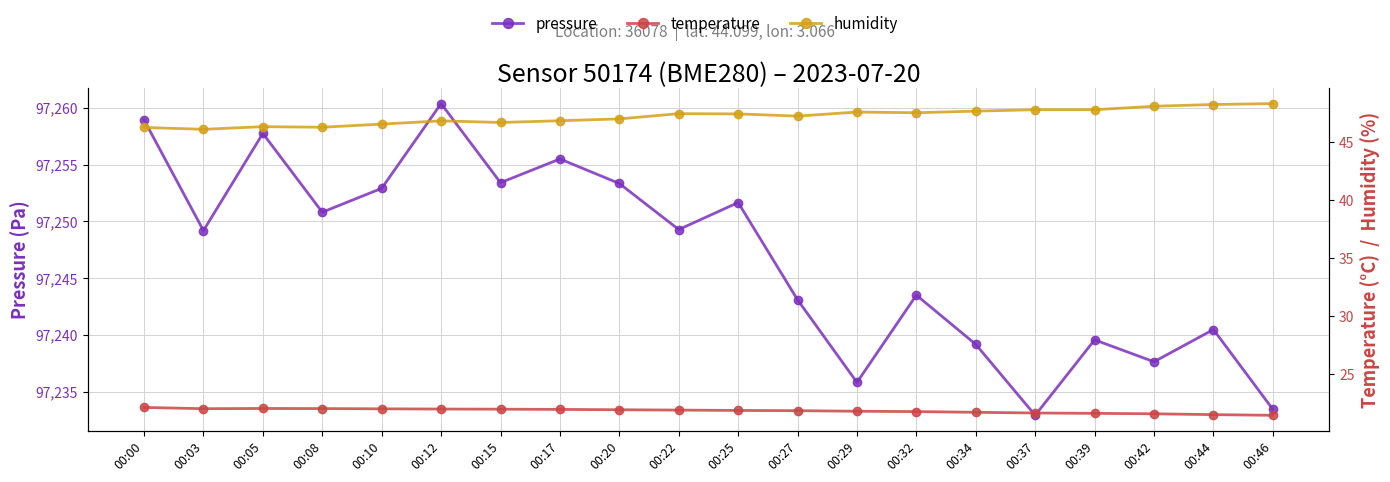

What is the difference between the maximum and second lowest values in the pressure series?

26.9